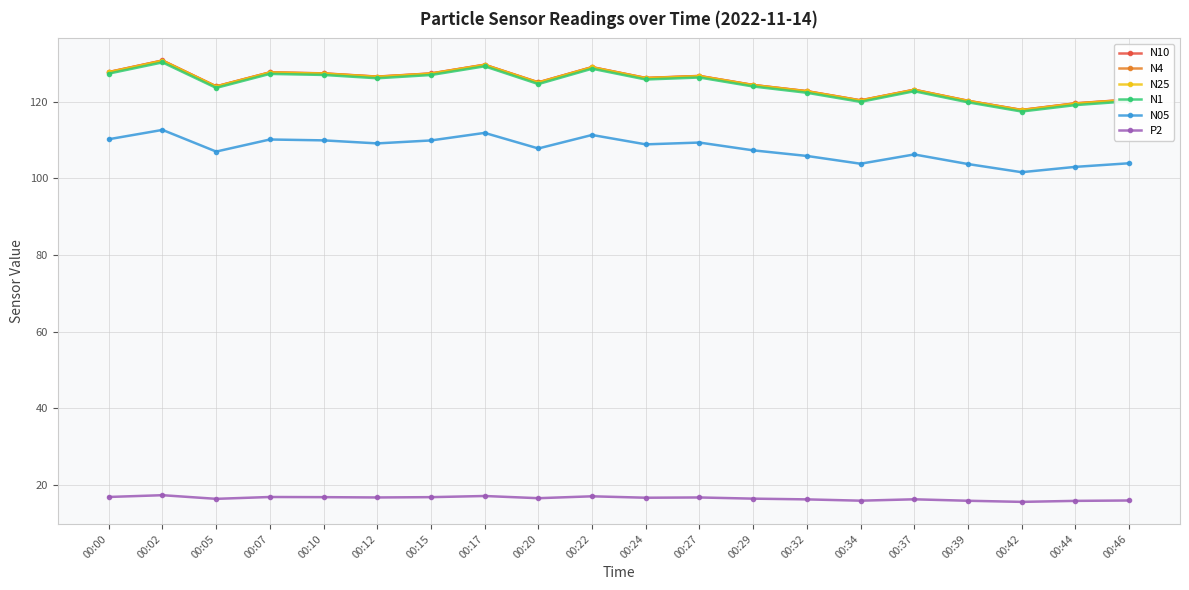

Between 00:10 and 00:44, which series saw the biggest shift?

N1